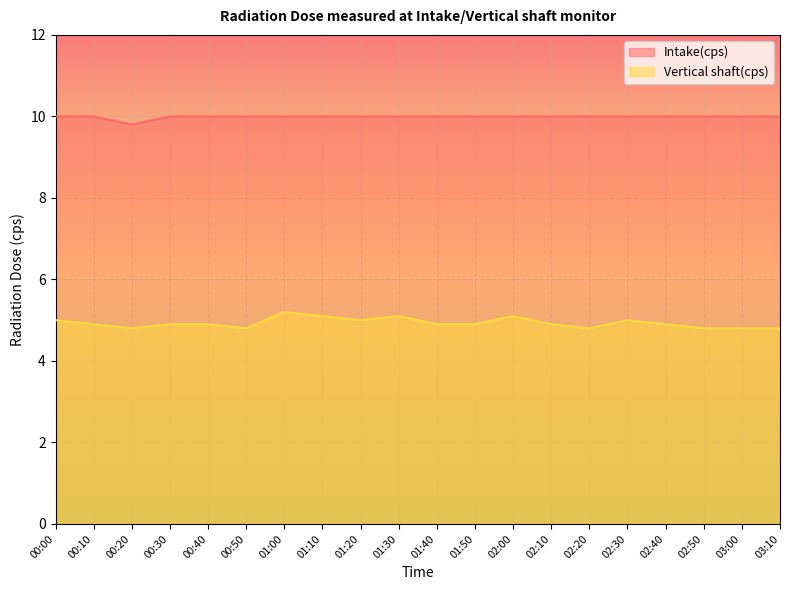

Does the chart display data point markers on the line(s)?

No